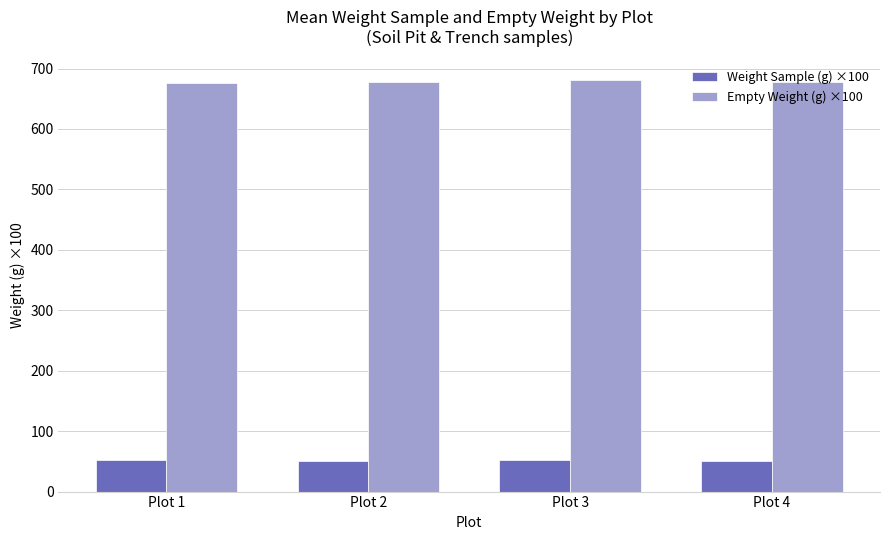

At Plot 2, list the series in order from largest to smallest.

Empty Weight (g) ×100, Weight Sample (g) ×100